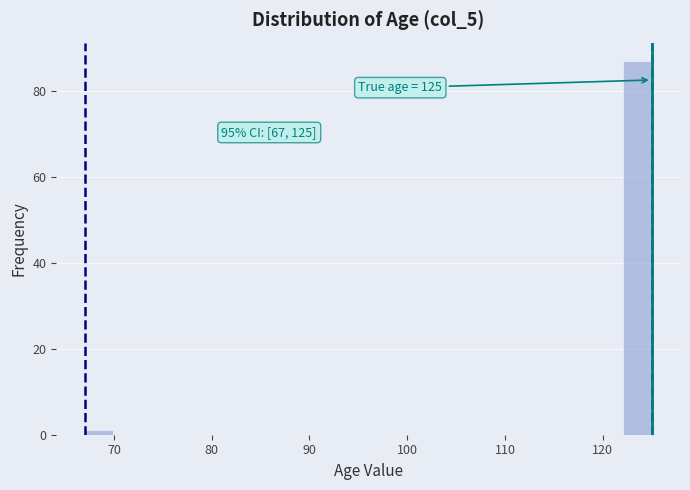

Read against the x-axis, roughly where is the centre of the tallest bar?

124